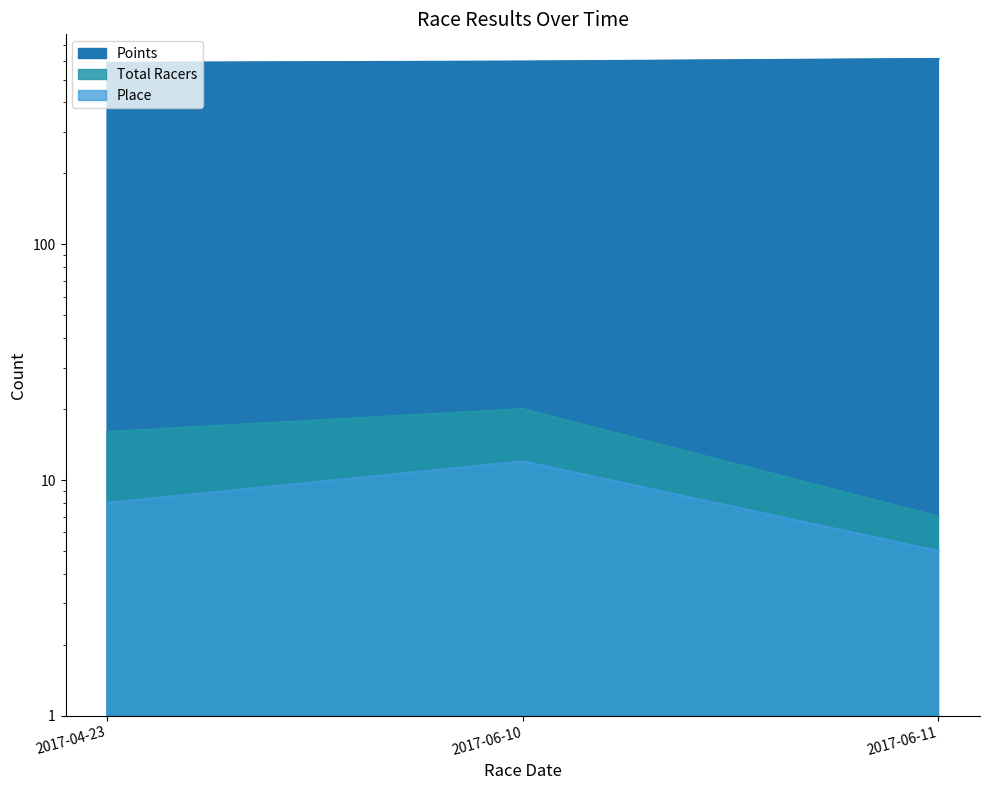

What is the maximum value shown in the chart?

611.6